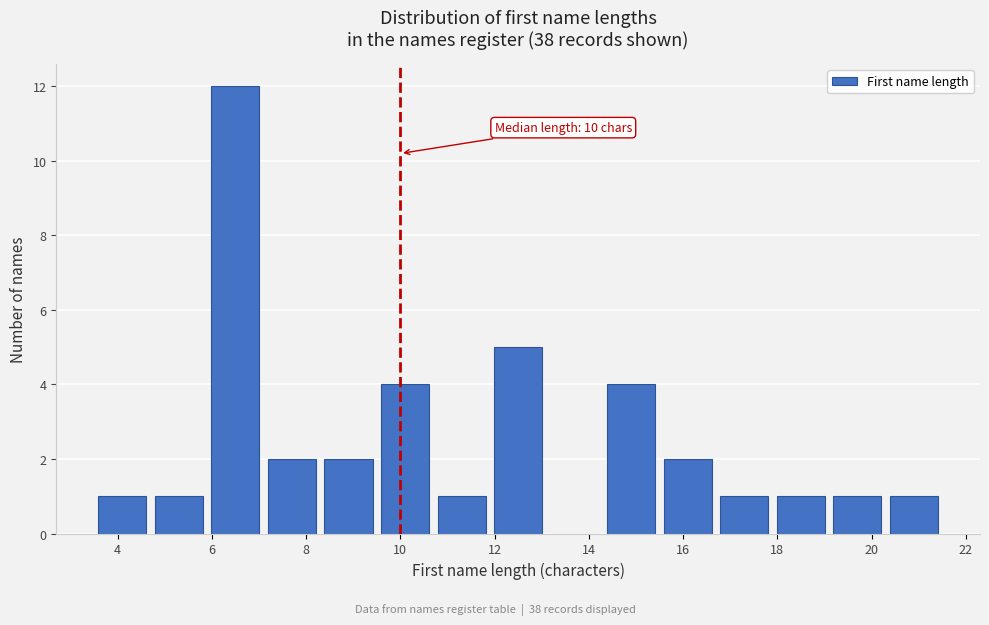

Over which range of the x-axis is the bar tallest?

5.9 to 7.1